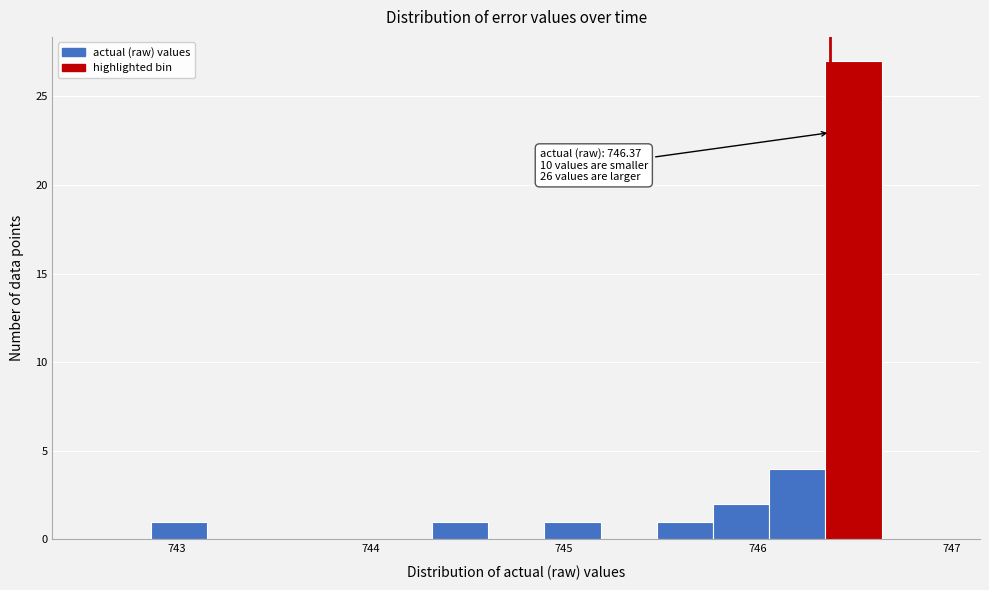

Around what value on the x-axis is the tallest bar? Give the approximate position of its centre, as read against the axis.

746.5